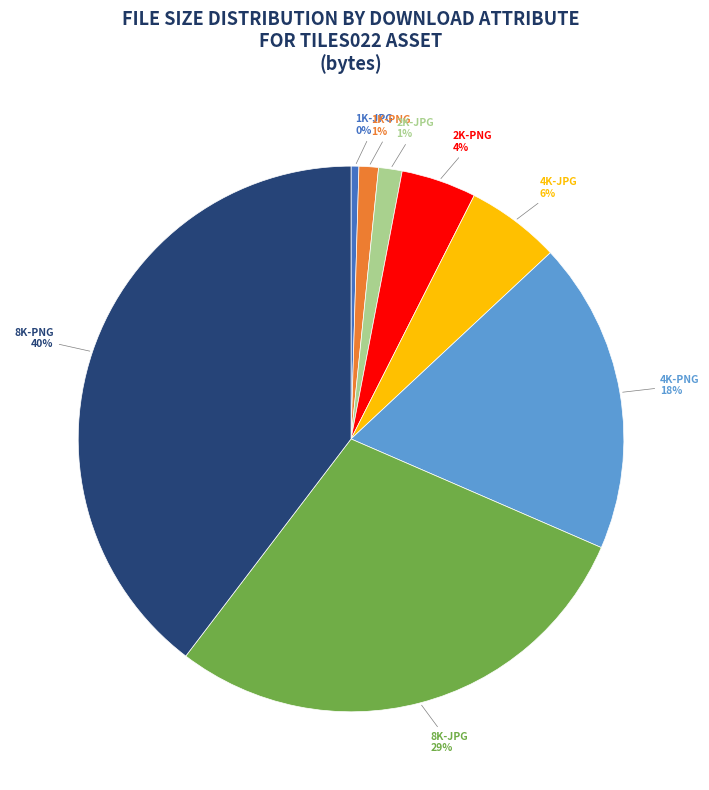

True or false: 1K-PNG accounts for 1% of the total.

True